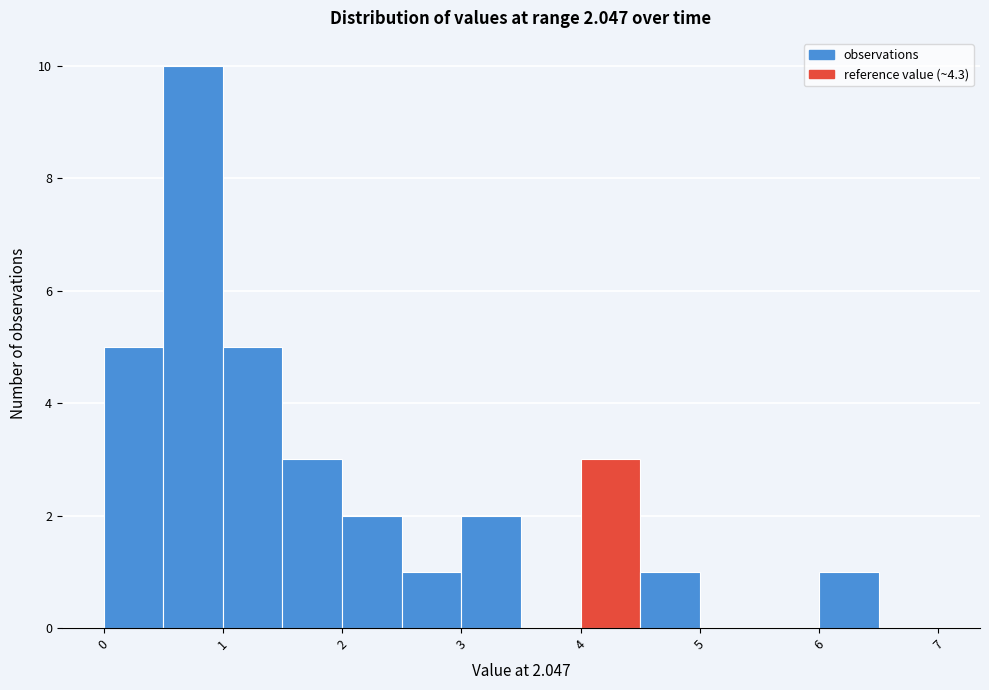

Over which range of the x-axis is the bar tallest?

0.5 to 1.0